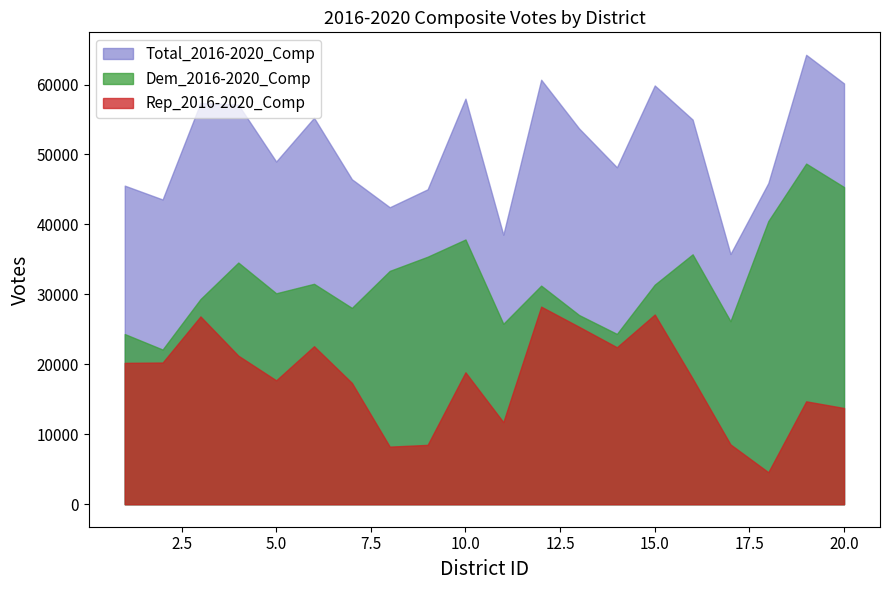

What is the total value across all series at 8?

84052